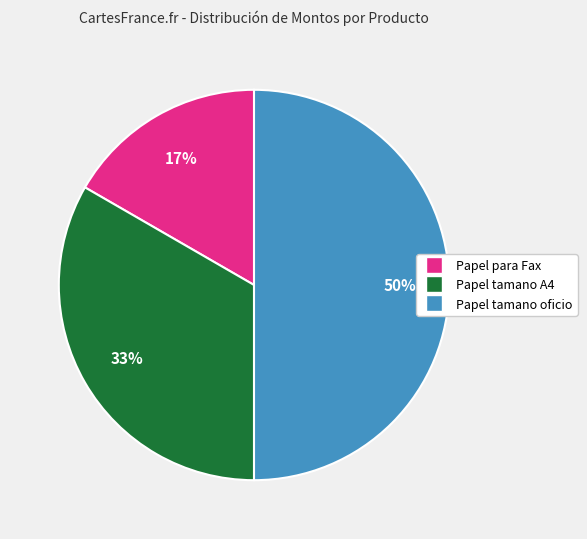

Count the number of slices in the pie.

3